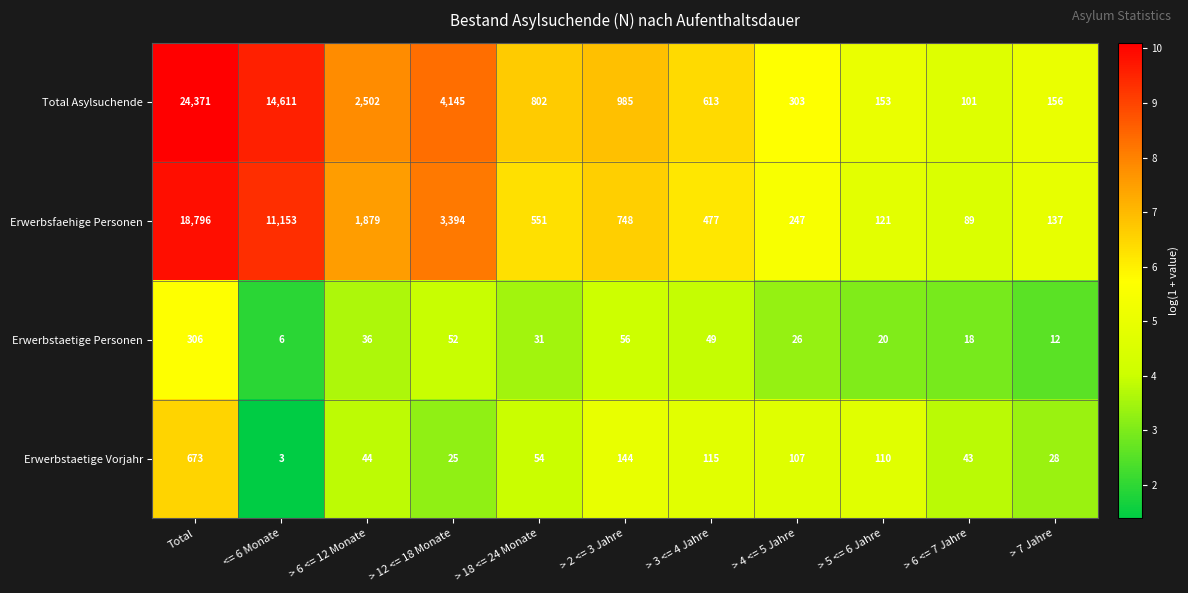

What is the difference between the highest and lowest values at Total?

24065